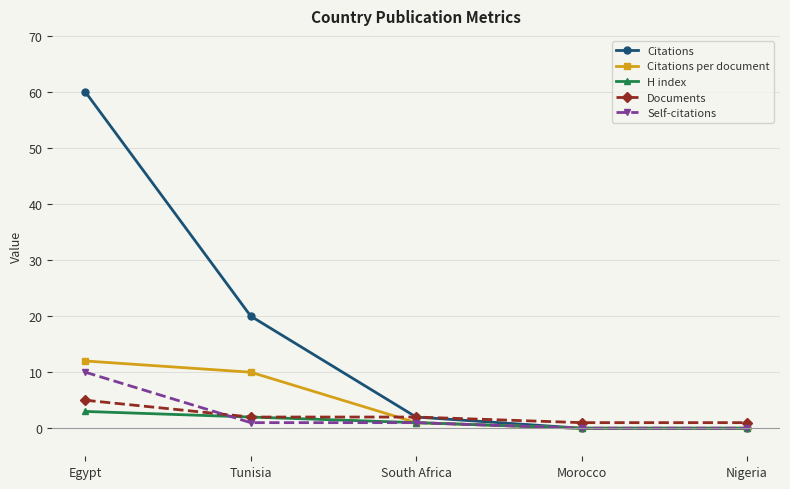

What is the difference between the maximum and minimum values in the Citations series?

60